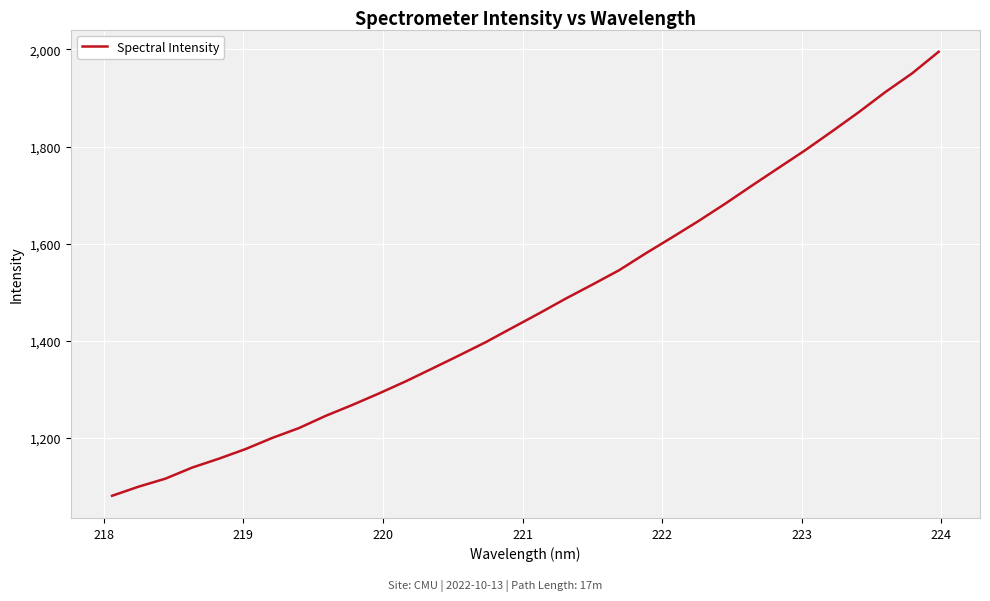

What is the greatest value displayed?

1995.3